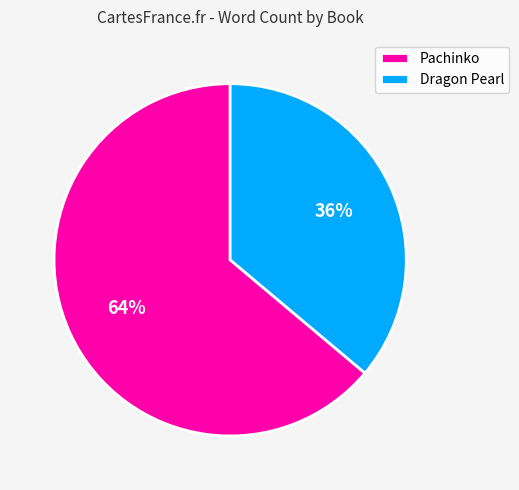

Do Dragon Pearl and Pachinko together represent more than half of the pie?

Yes